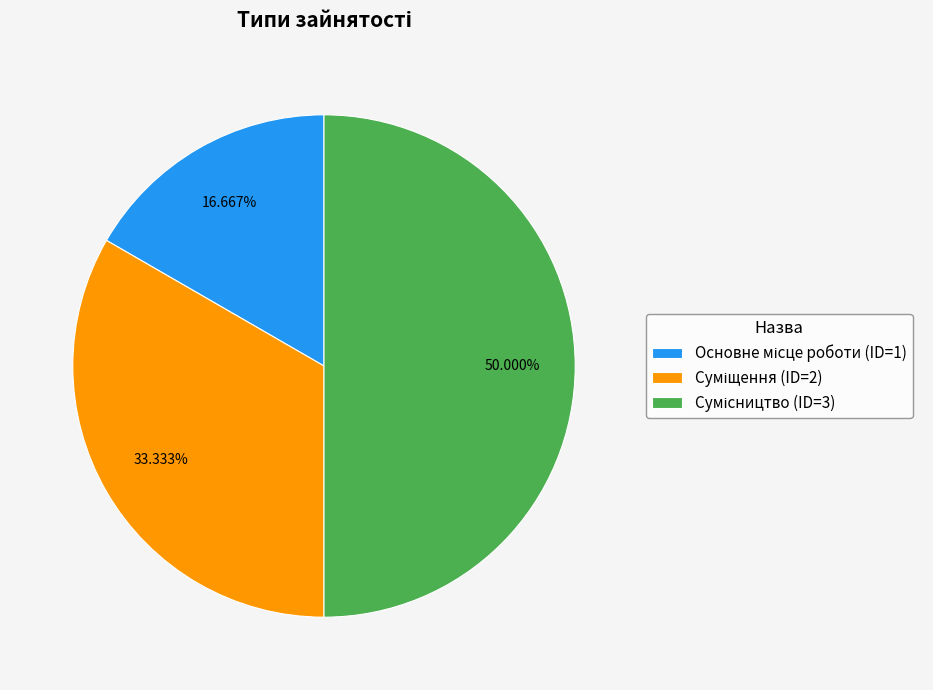

Count the number of slices in the pie.

3